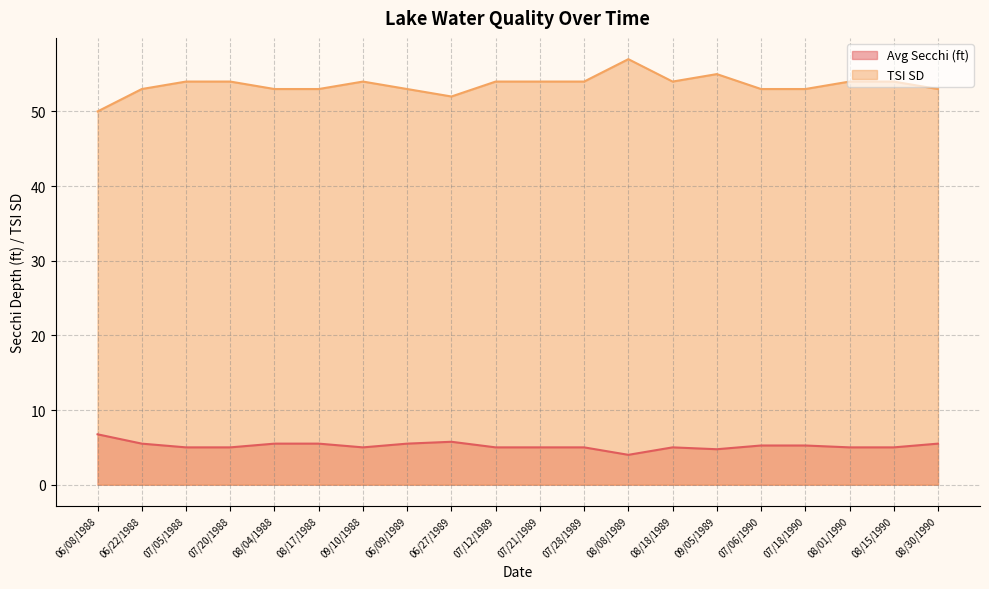

What is the difference between the highest and lowest values at 07/21/1989?

49.0